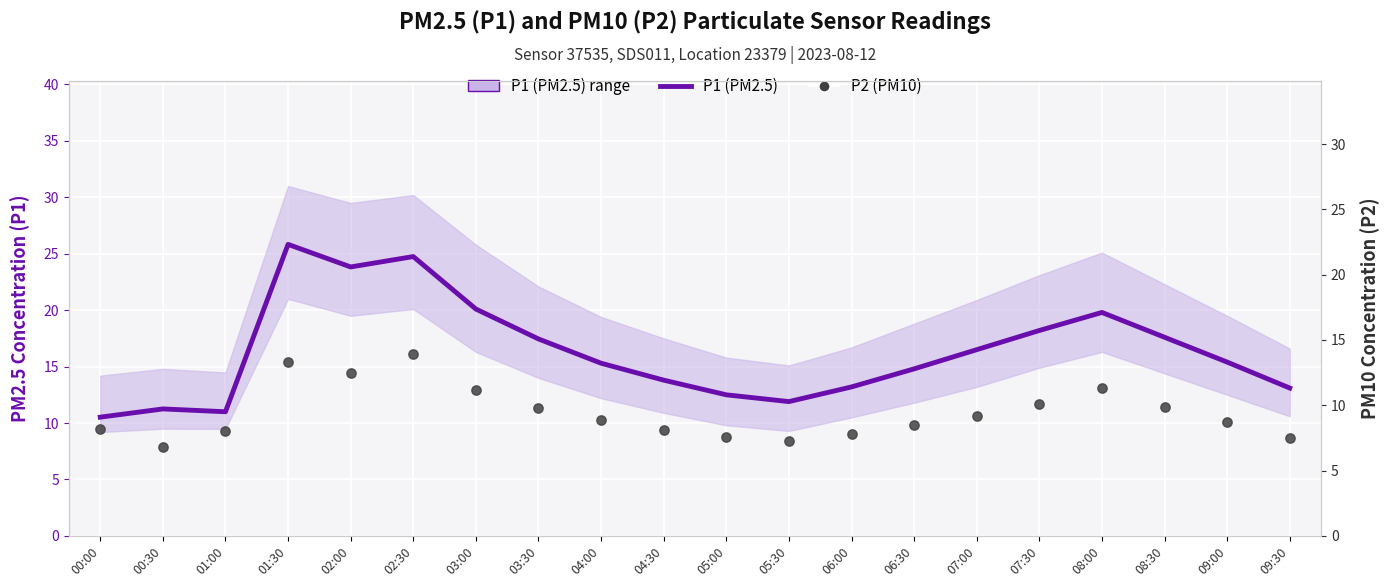

Which series has the largest total across all categories?

P1 (PM2.5)